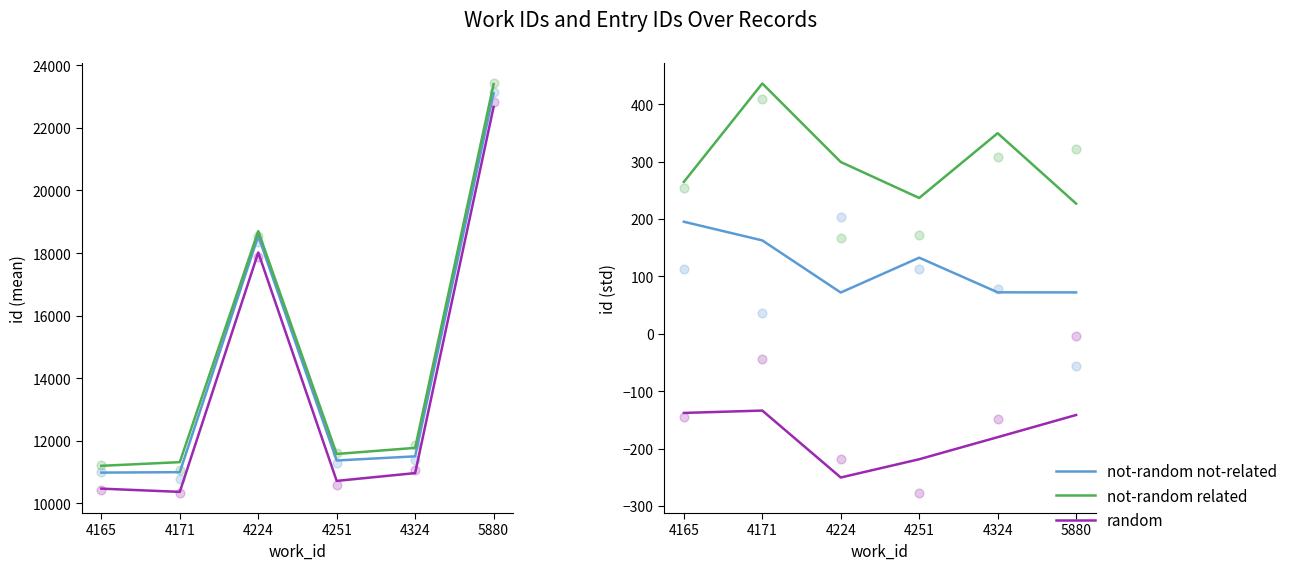

Which series reaches the maximum Y coordinate?

not-random related